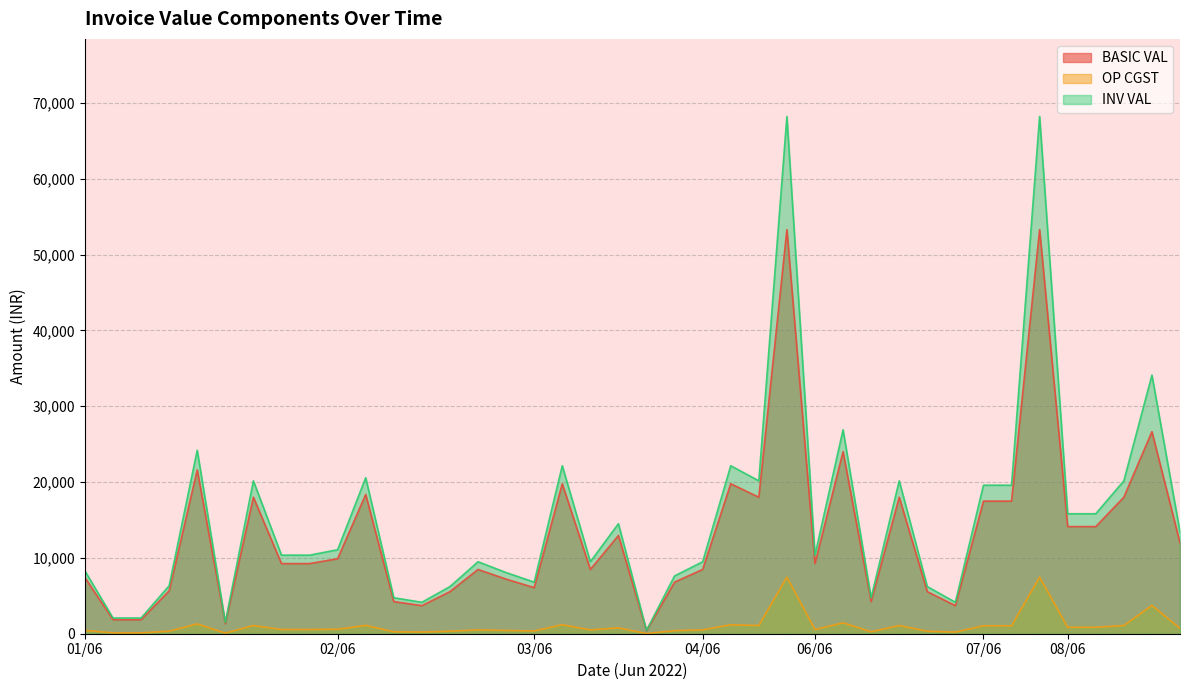

What is the greatest value displayed?

68203.5